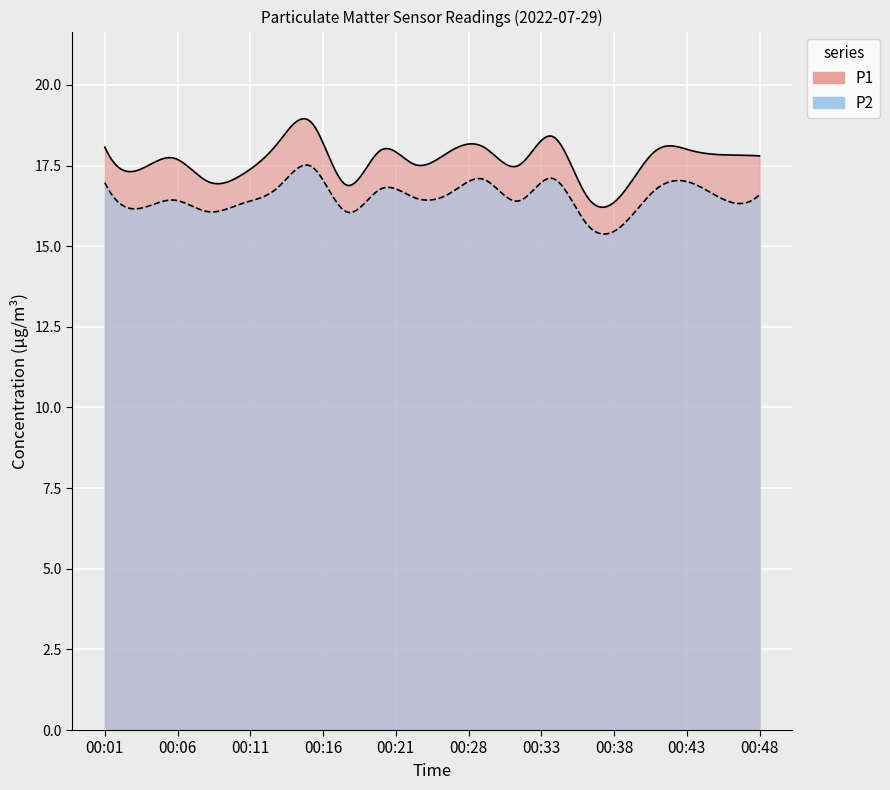

How many series are shown in this chart?

2